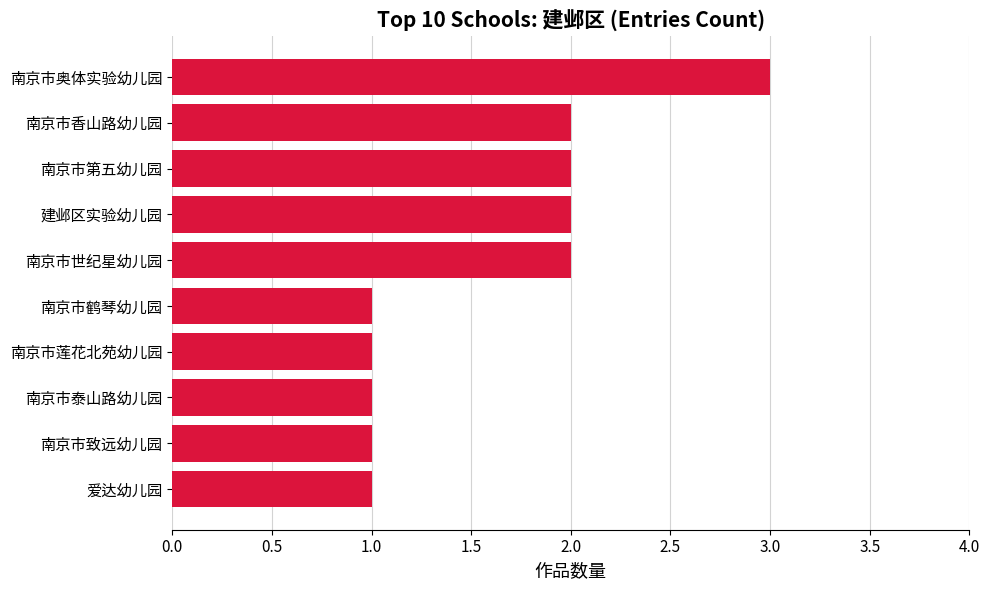

How many values are between 1 and 2?

9